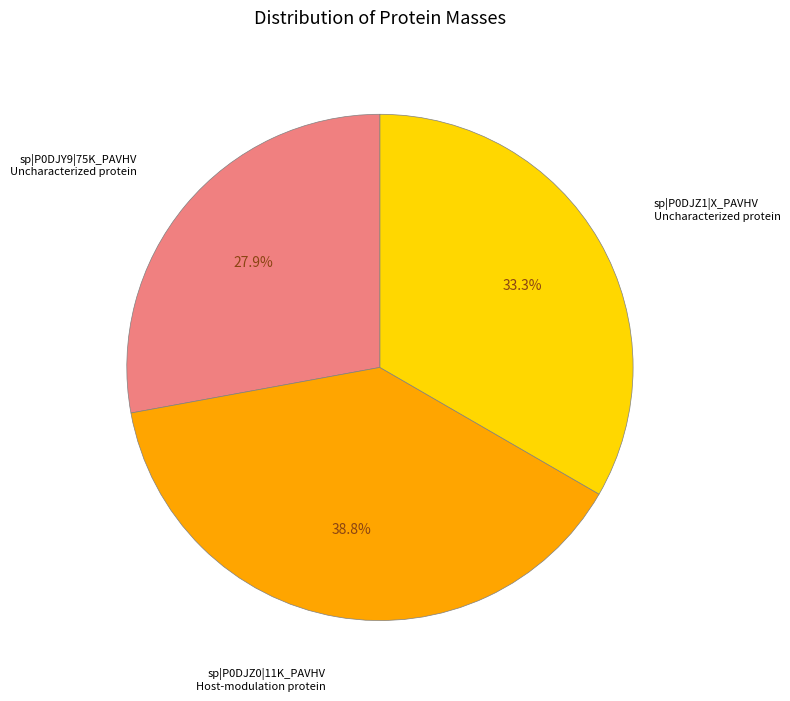

Is there a majority slice in this chart?

No